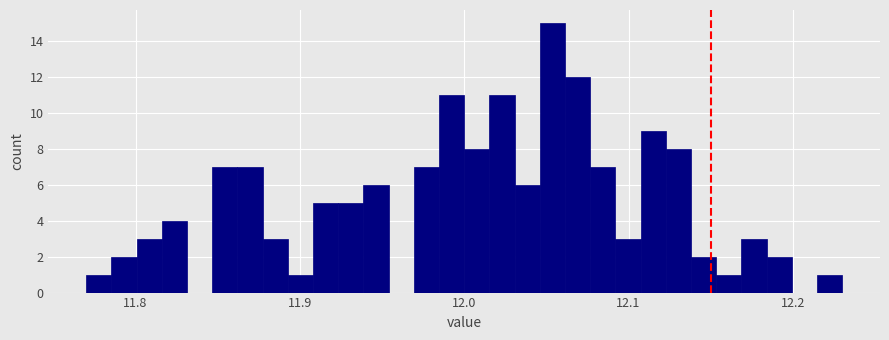

Read against the x-axis, roughly where is the centre of the tallest bar?

12.05